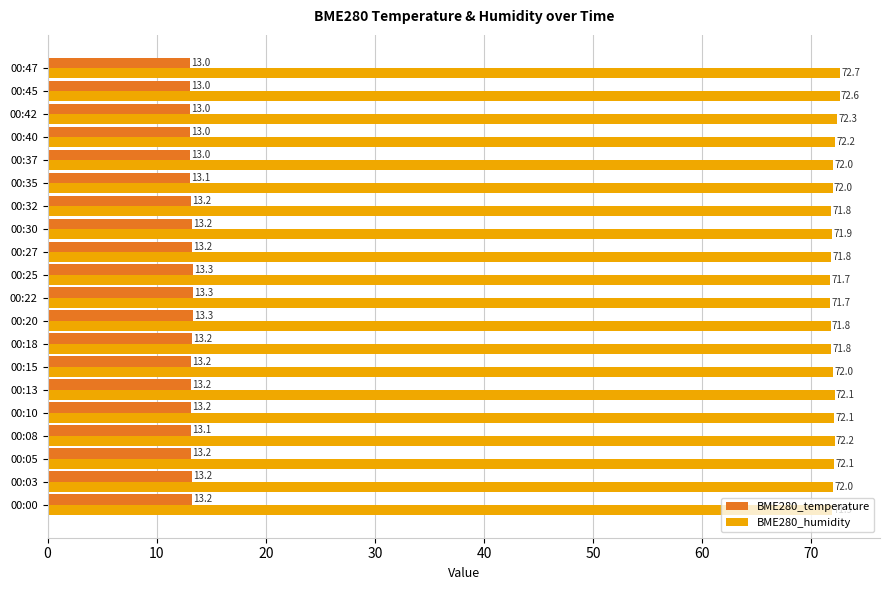

At how many categories does at least one series exceed 57?

20